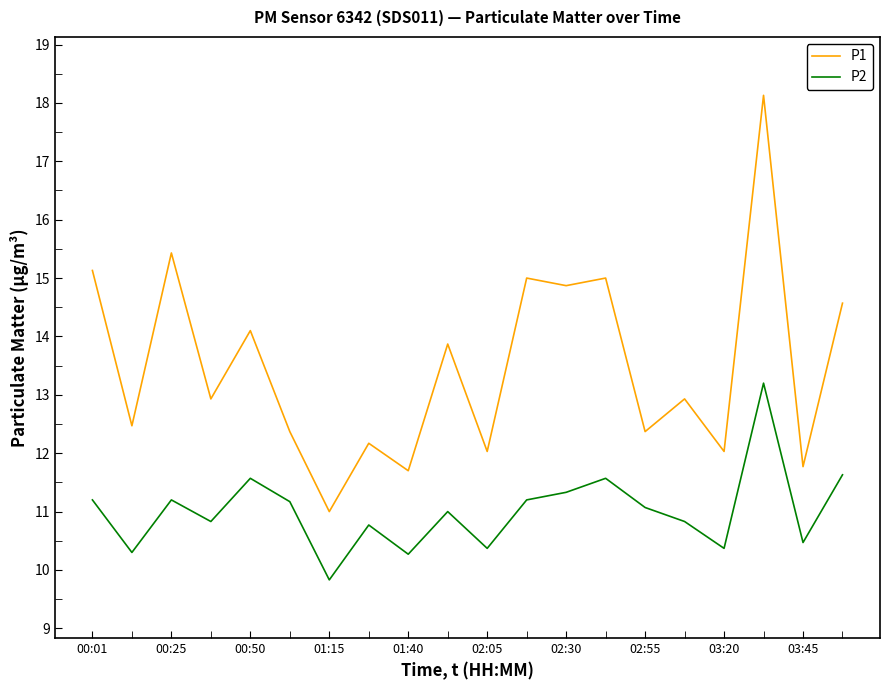

What is the minimum value shown in the chart?

9.8